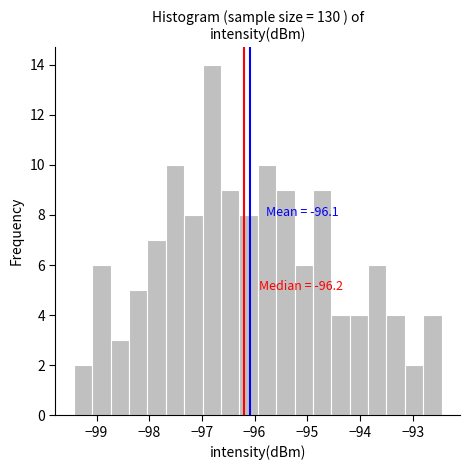

Read against the x-axis, roughly where is the centre of the tallest bar?

-96.8